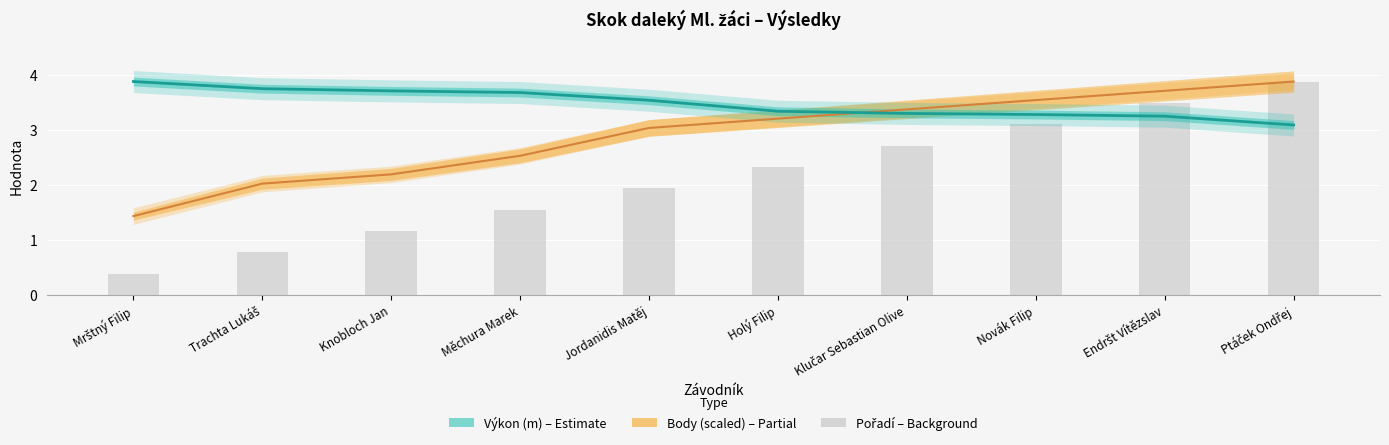

The value of Pořadí at Endršt Vítězslav is 1.1. True or false?

False